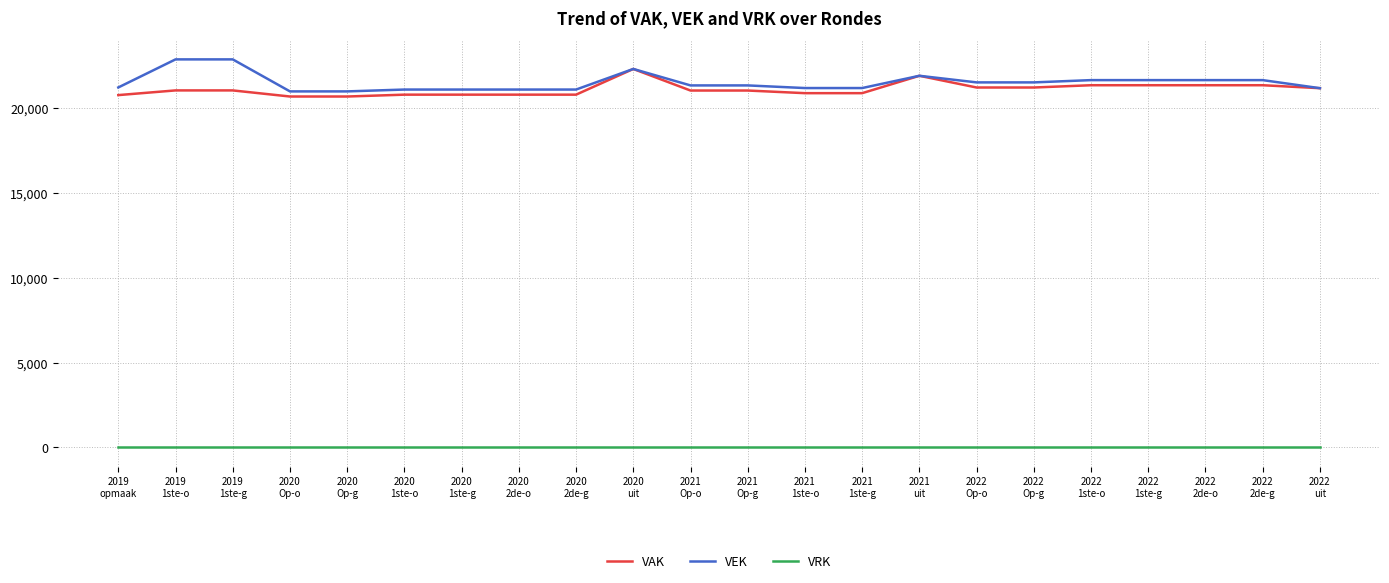

Which series has the largest range (max minus min)?

VEK